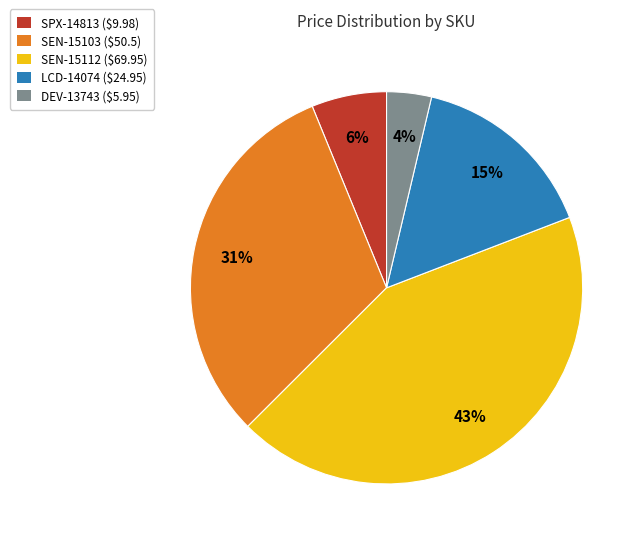

Is it true that SEN-15112 ($69.95) is 43% of the pie?

True